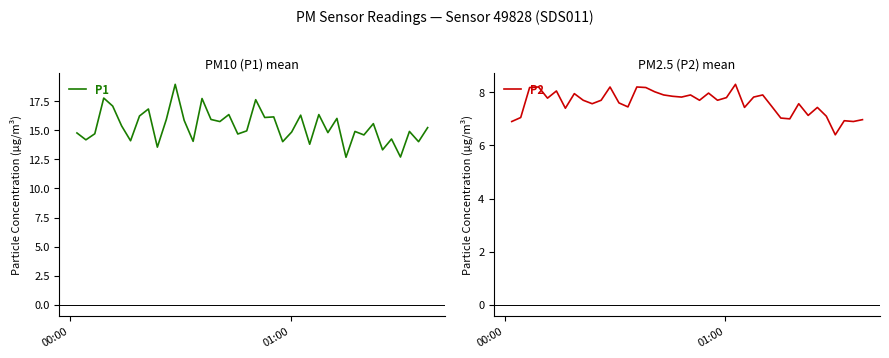

What is the value of the P2 point at the 15th from the left?

8.2